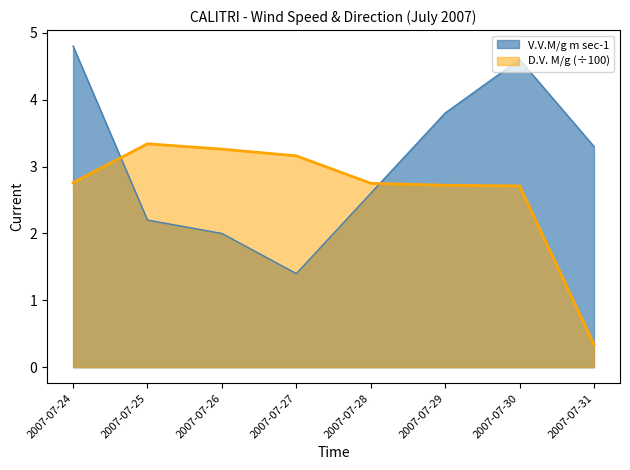

At how many categories does at least one series exceed 1?

8